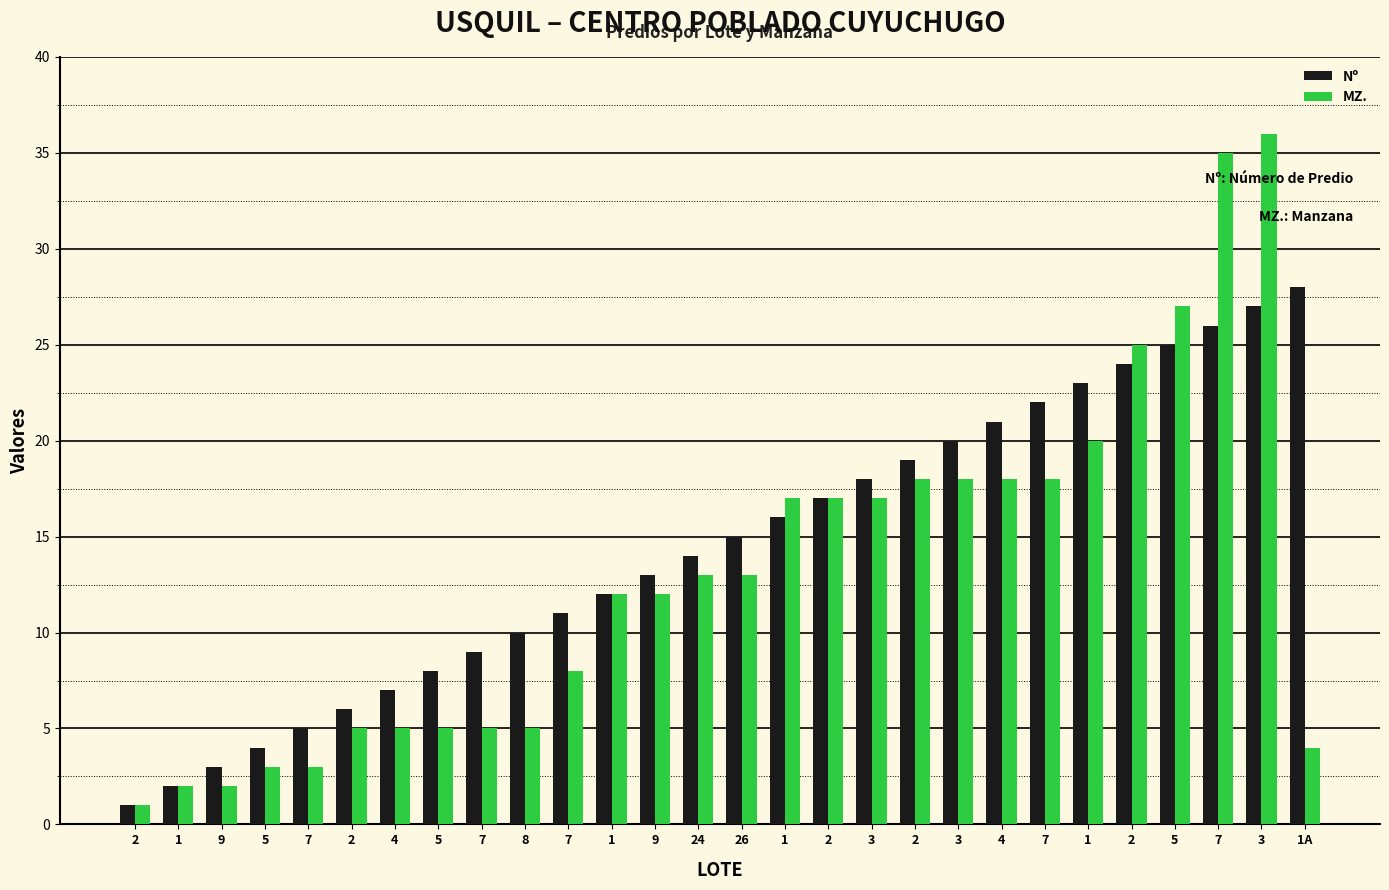

True or false: Nº has a value of 19 at 2.

True